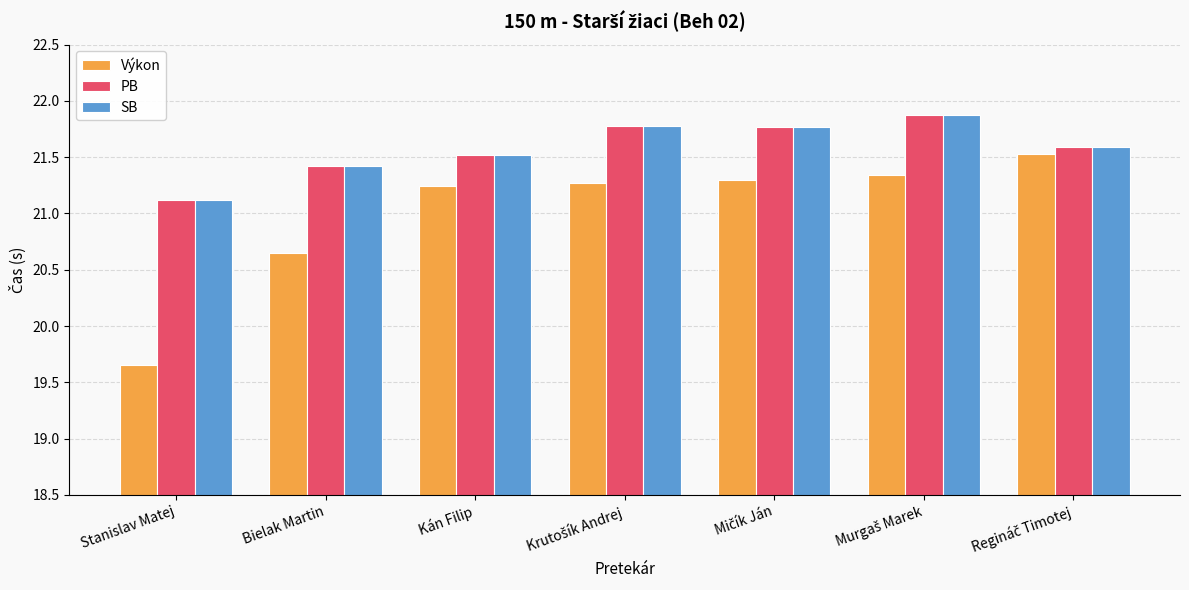

What is the average value of the Výkon series?

21.0